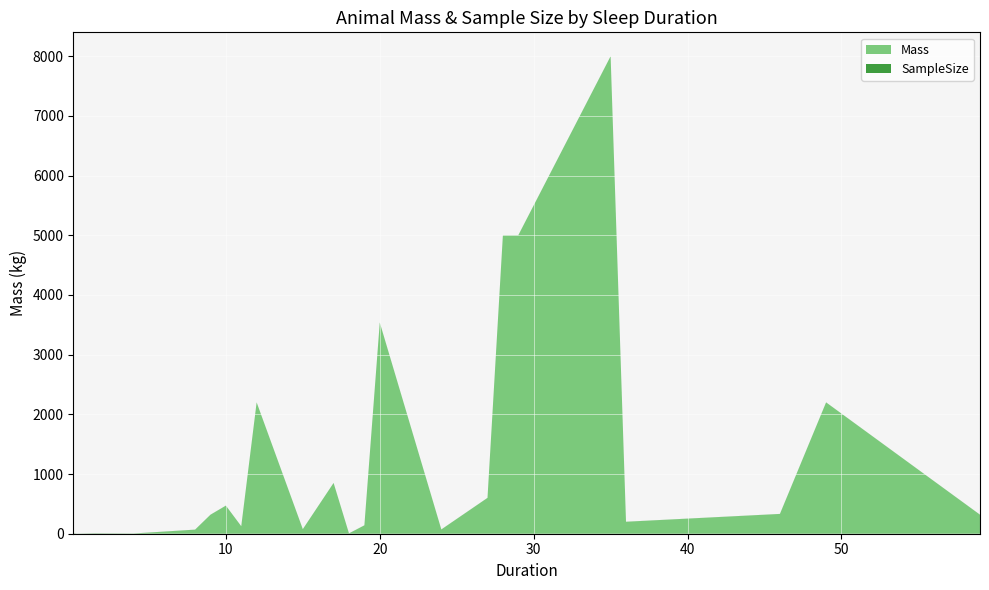

Reading left to right, what are all the values shown in this chart?

Mass: 0.1=0.2	0.32=0.0	1.5=0.0	4=3.0	8=67.8	9=318.0	10=470.0	11=125.0	12=2200.0	15=76.0	17=850.0	18=5.0	19=140.0	20=3538.0	24=71.0	27=600.0	28=5000.0	29=5000.0	35=8000.0	36=200.0	46=331.0	49=2200.0	59=318.0
SampleSize: 0.1=5.0	0.32=1.0	1.5=5.0	4=1.0	8=1.0	9=1.0	10=1.0	11=1.0	12=1.0	15=1.0	17=1.0	18=1.0	19=1.0	20=1.0	24=1.0	27=1.0	28=1.0	29=1.0	35=1.0	36=1.0	46=1.0	49=1.0	59=1.0